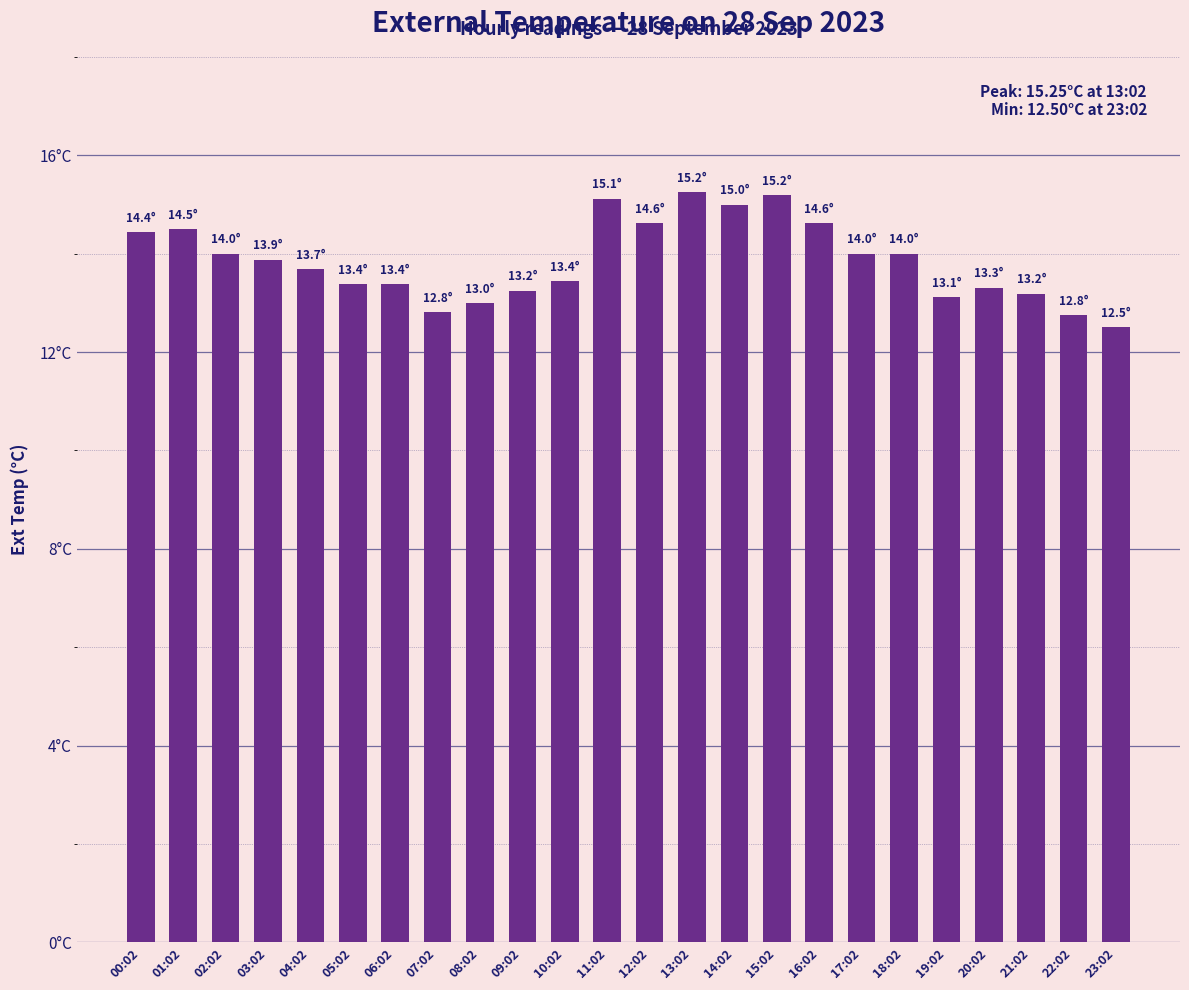

List the labels in order of value, largest first.

13:02, 15:02, 11:02, 14:02, 12:02, 16:02, 01:02, 00:02, 02:02, 17:02, 18:02, 03:02, 04:02, 10:02, 05:02, 06:02, 20:02, 09:02, 21:02, 19:02, 08:02, 07:02, 22:02, 23:02